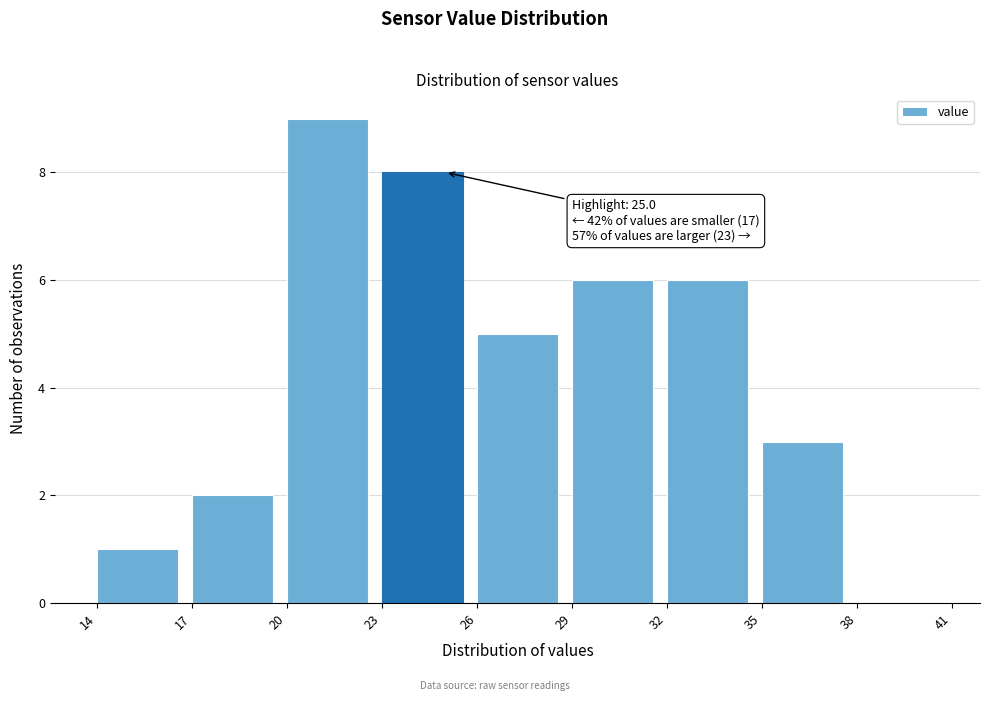

Over which range of the x-axis is the bar tallest?

20 to 23